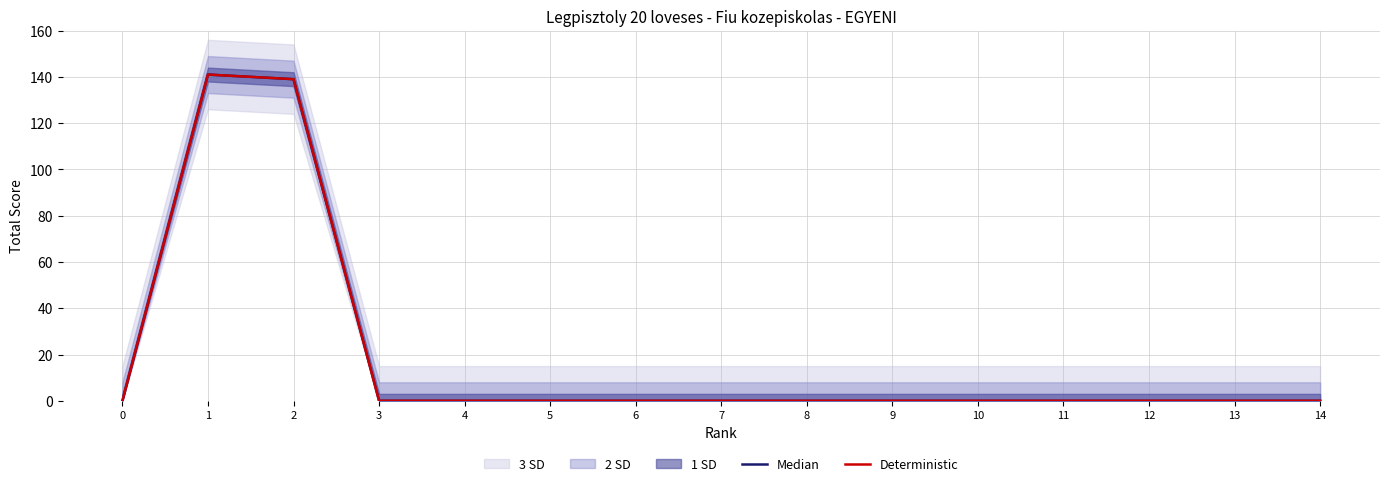

What is the total value across all series at 1?

282